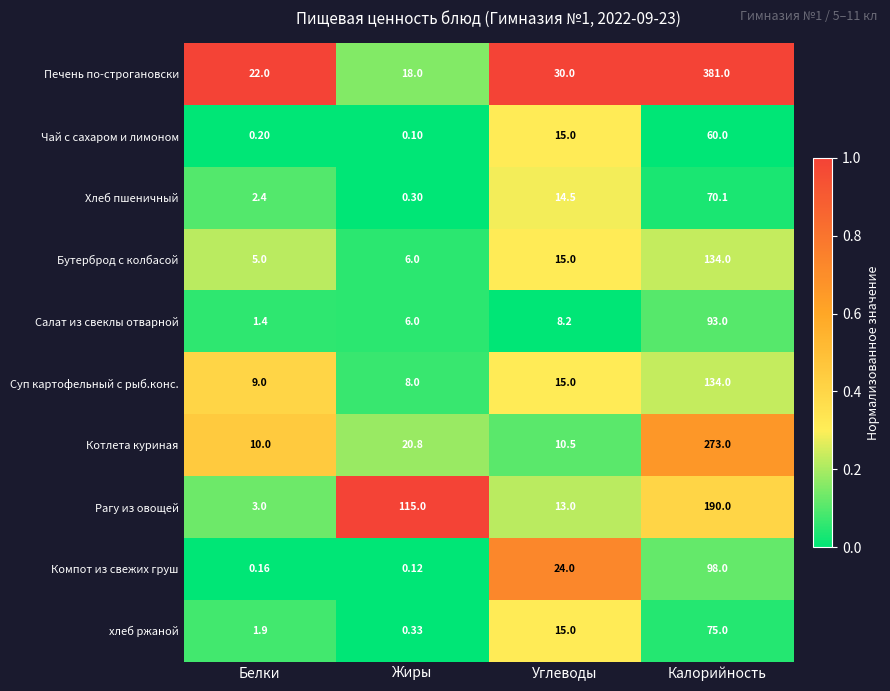

Where does the Салат из свеклы отварной series first go above 8?

Углеводы